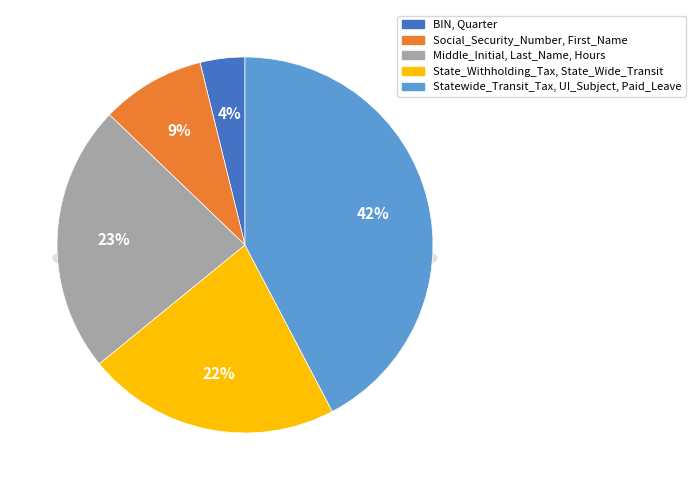

Which has a higher value, UI_Subject_Wages or Middle_Initial?

UI_Subject_Wages